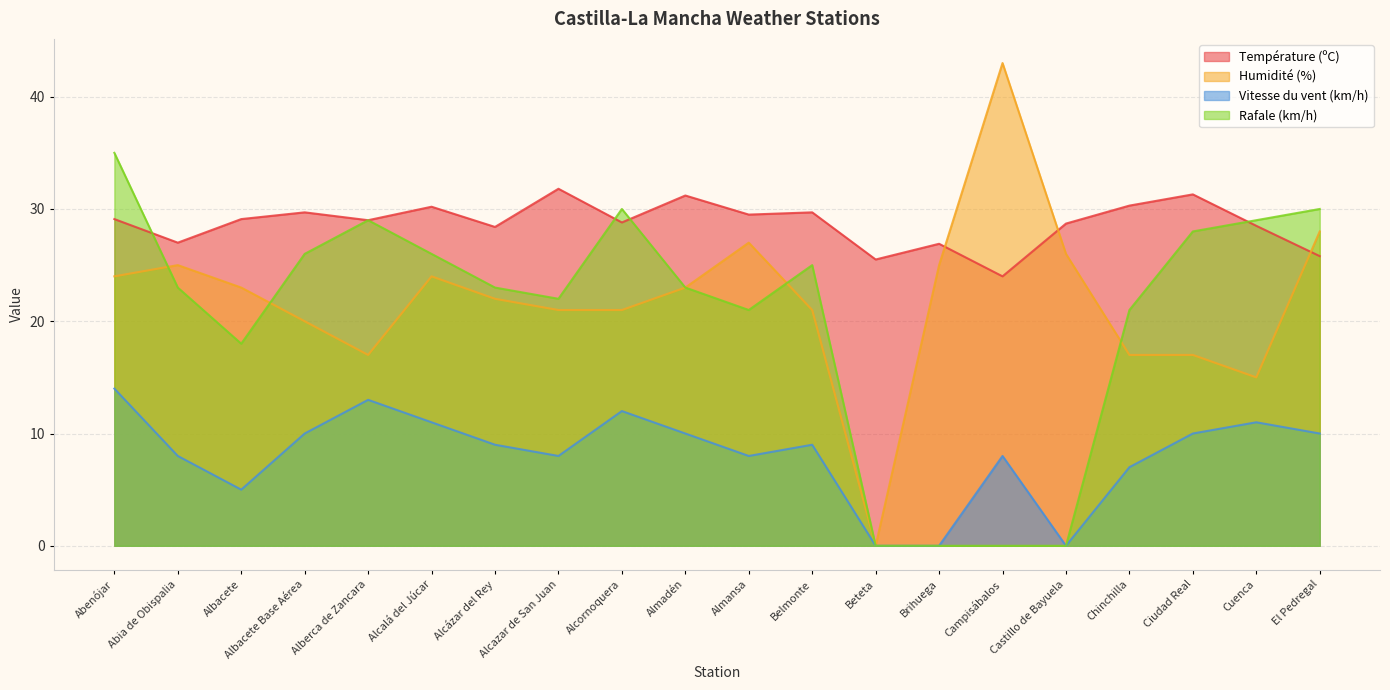

Where does the Vitesse du vent (km/h) series first go above 9?

Abenójar